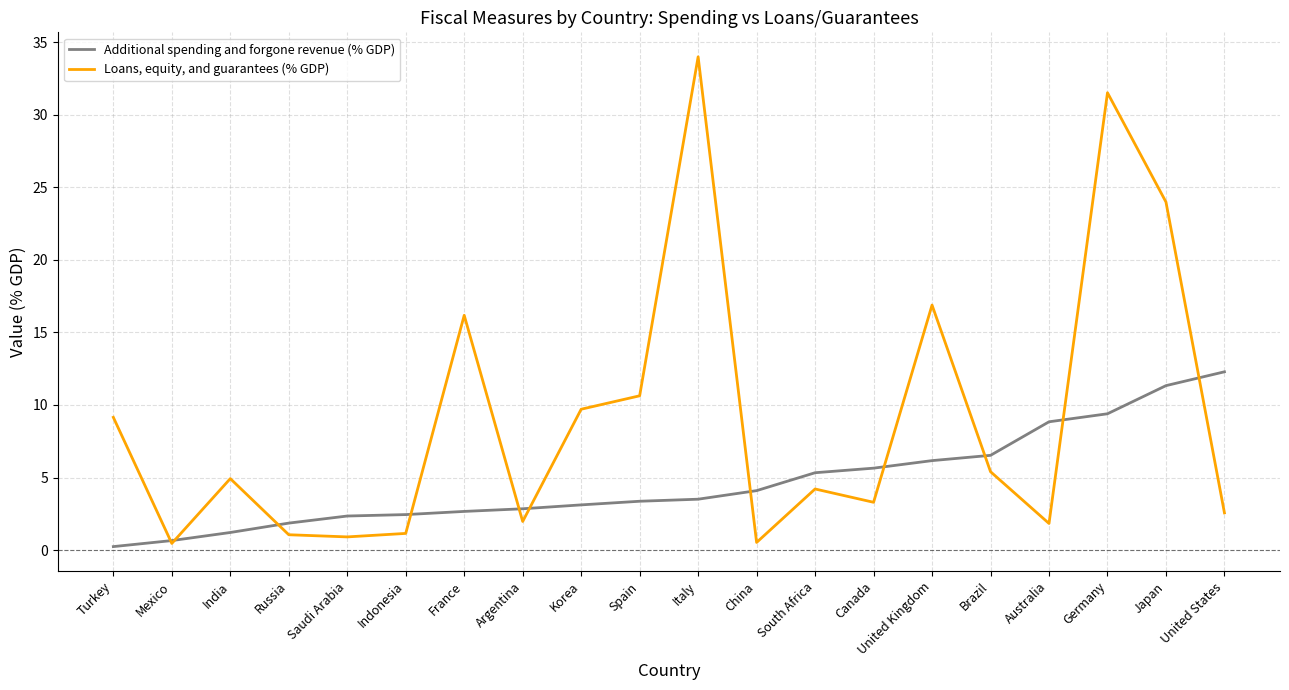

At which label is Loans, equity, and guarantees (% GDP) closest to 17?

United Kingdom